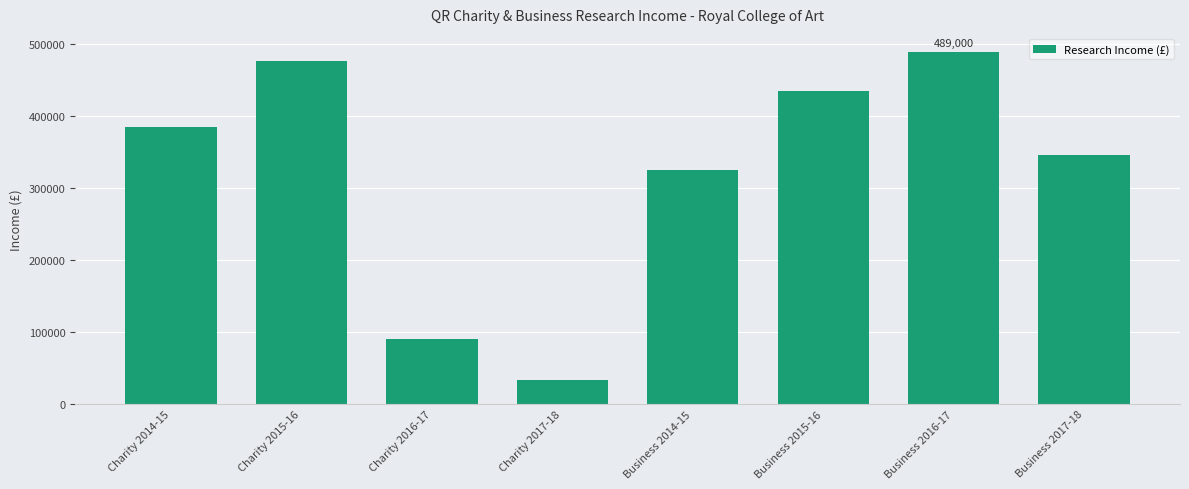

Which category has the lowest value across all series?

Charity 2017-18